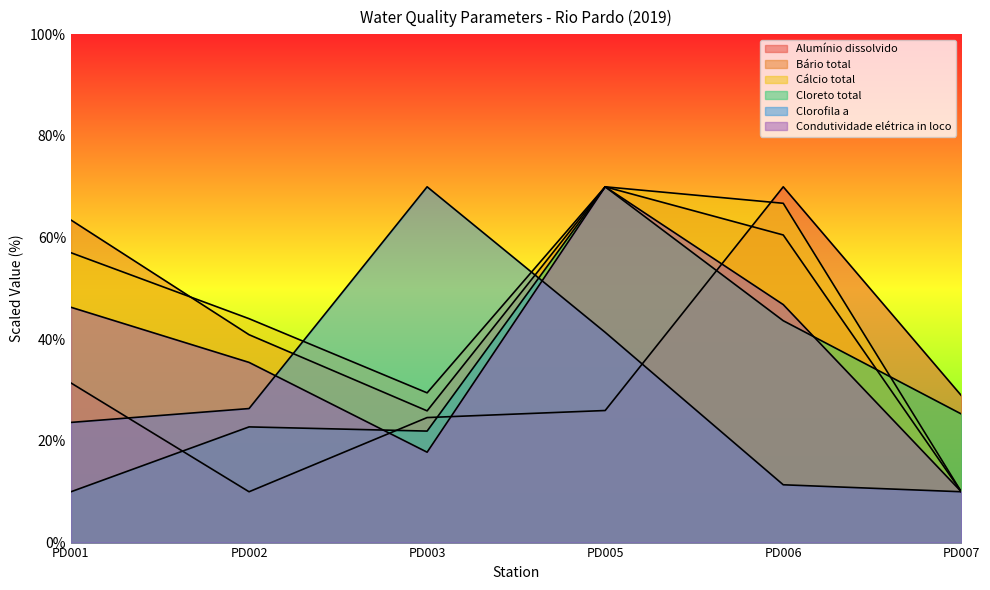

What is the sum of all Clorofila a values?

182.8